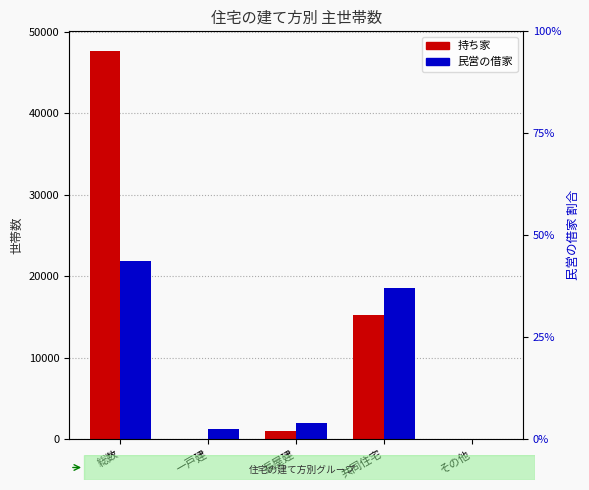

Reading right to left, extract all data points from this chart.

持ち家: 51	15262	1038	3	47654
民営の借家: 52	18505	2008	1240	21805